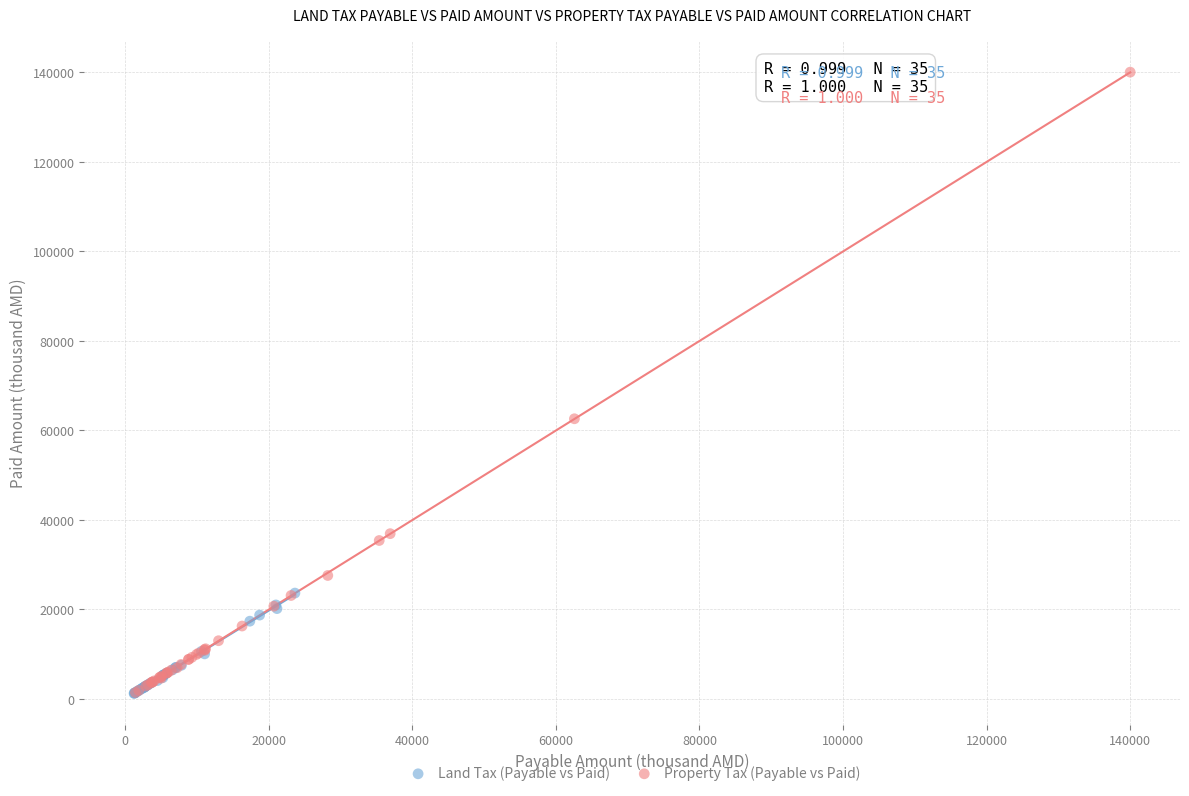

Which series has the widest spread of Y values?

Property Tax (Payable vs Paid)